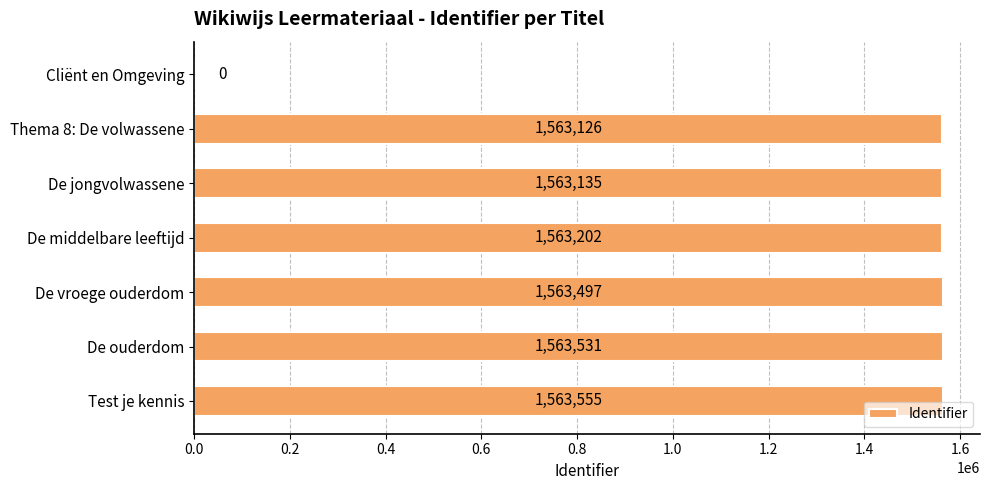

Is it true that the value at De vroege ouderdom is 2769470?

False